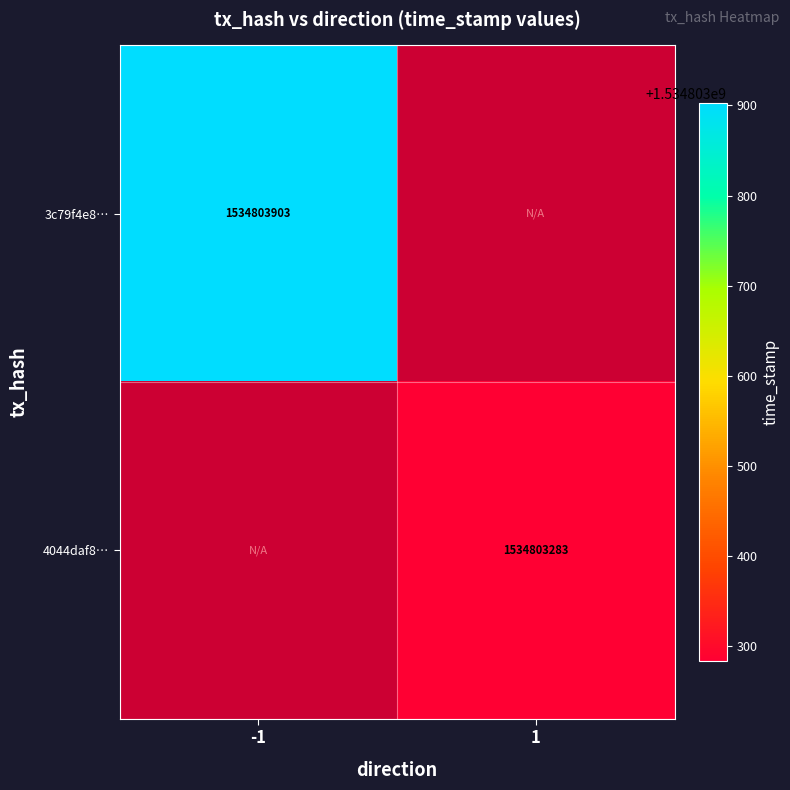

The value of 4044daf852bac0f6d6fe9f33d61574b50a66565 at 1 is 2017796470. True or false?

False